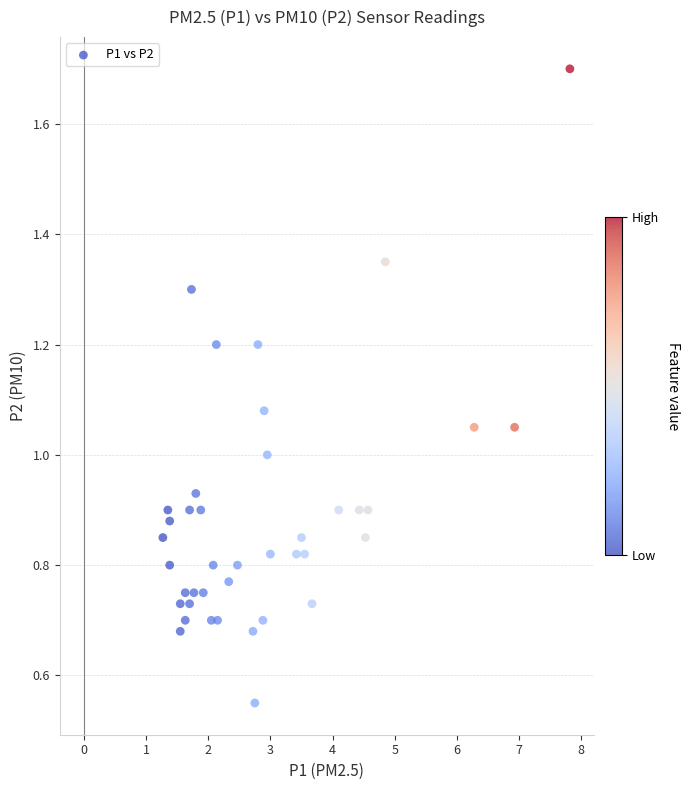

What is the range of X values (max minus min)?

6.6